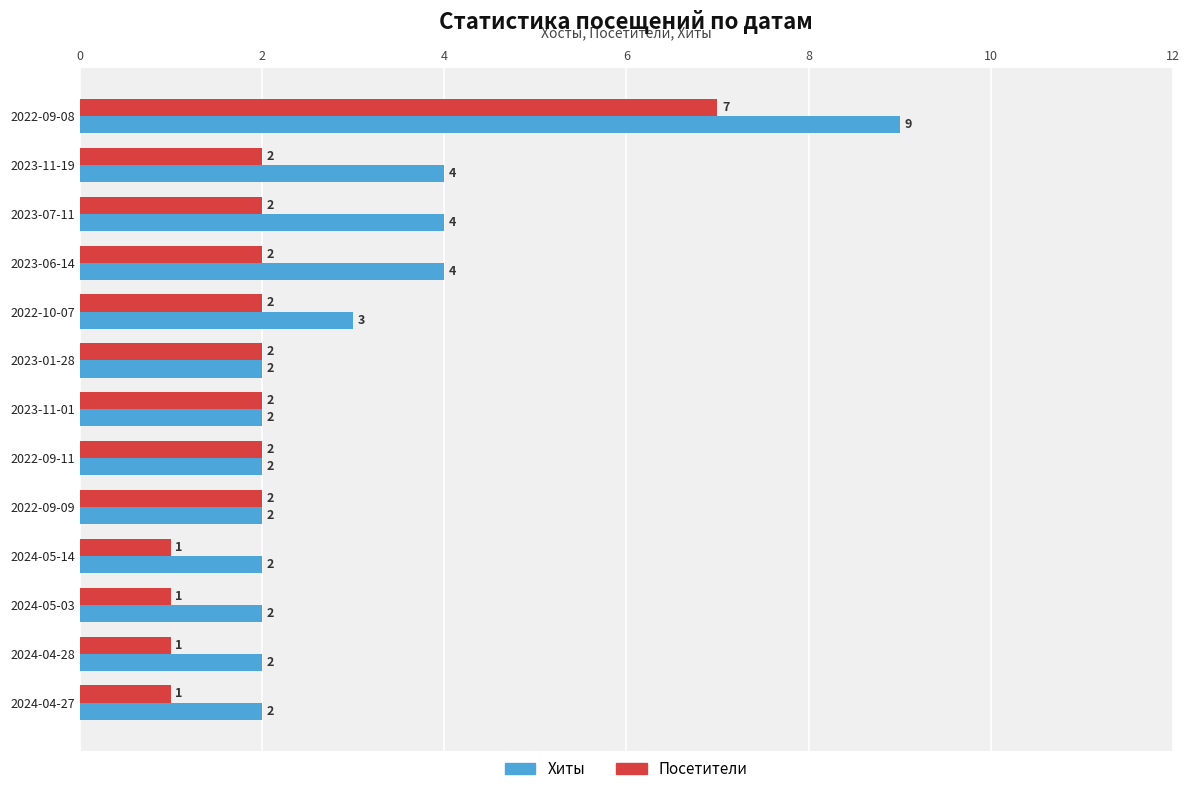

Rank the series by their average value, from highest to lowest.

Хиты, Посетители